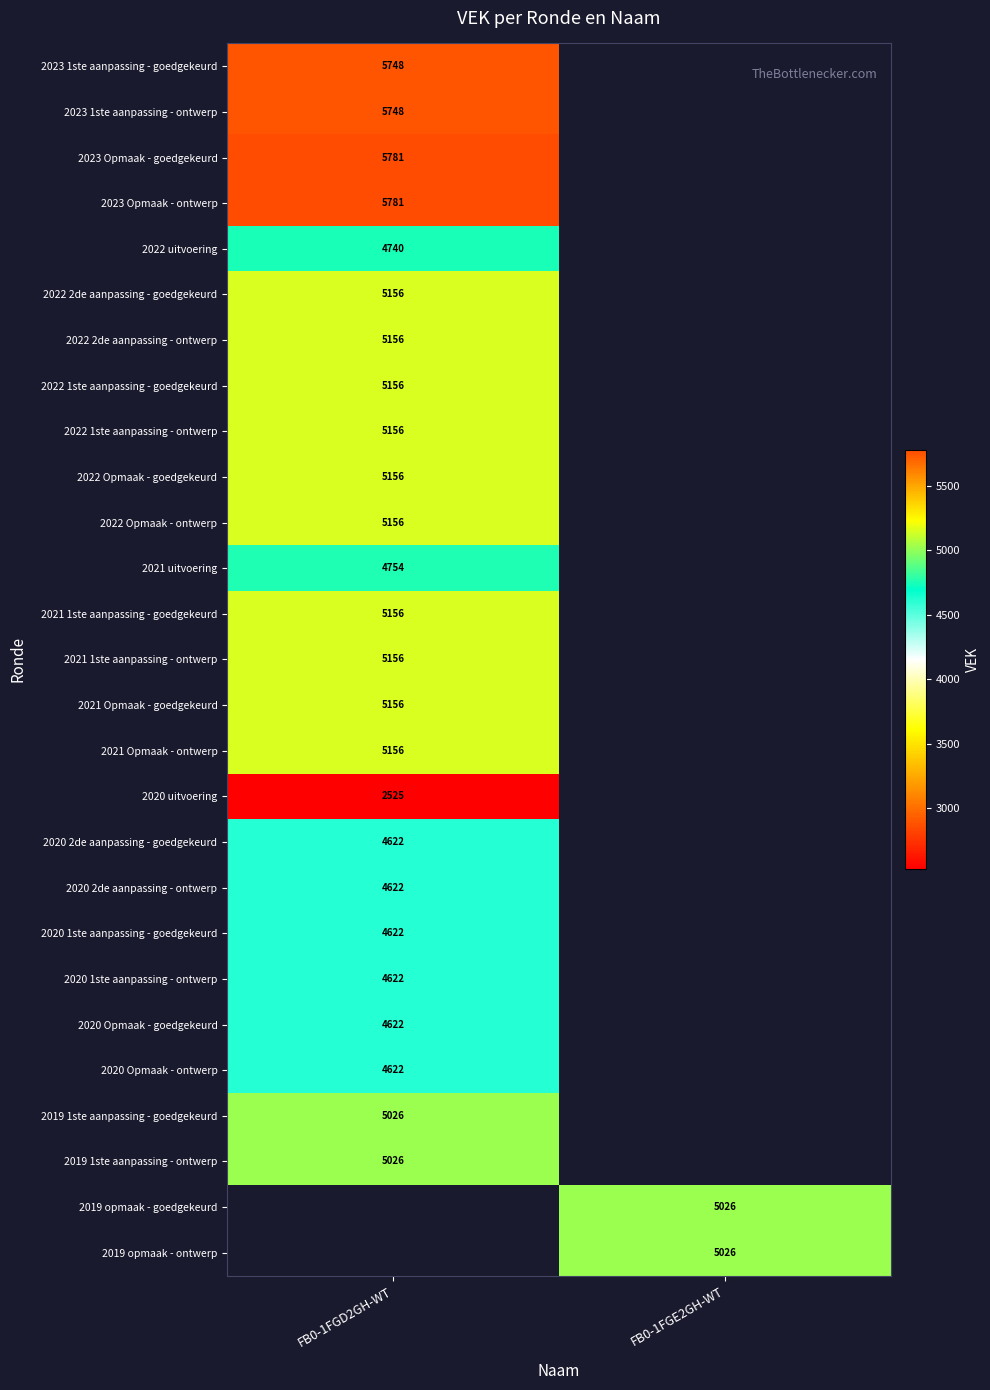

True or false: 2022 1ste aanpassing - goedgekeurd has a value of 8103.2 at FB0-1FGD2GH-WT.

False